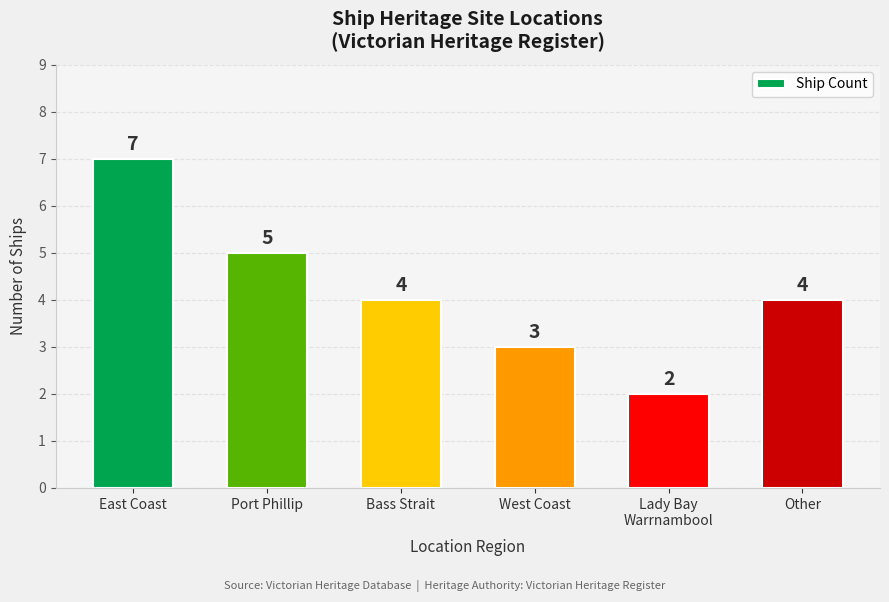

What is the ratio of the value at Port Phillip to the value at Bass Strait?

1.2